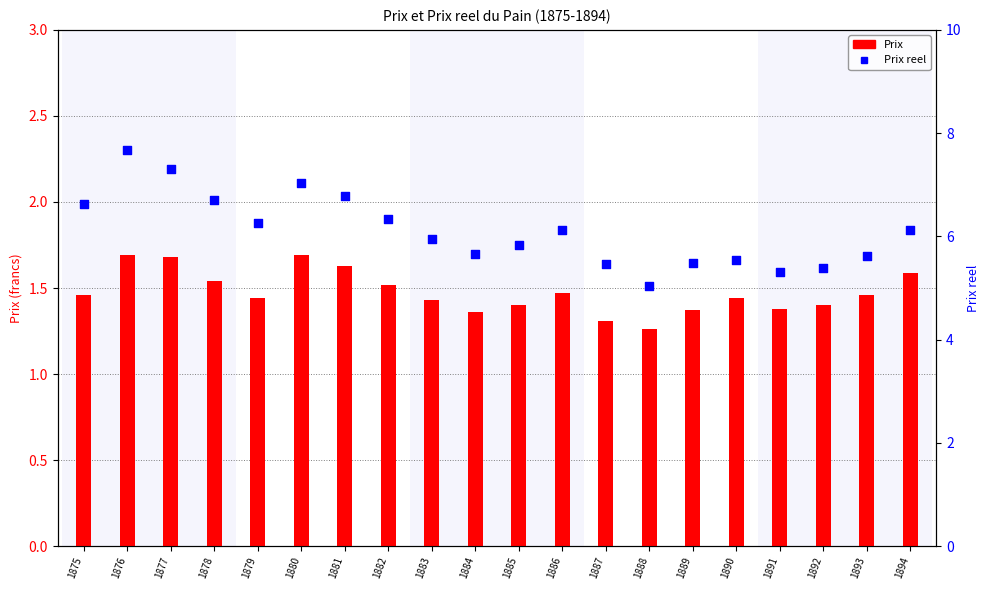

At which category is the sum across all series the highest?

1876